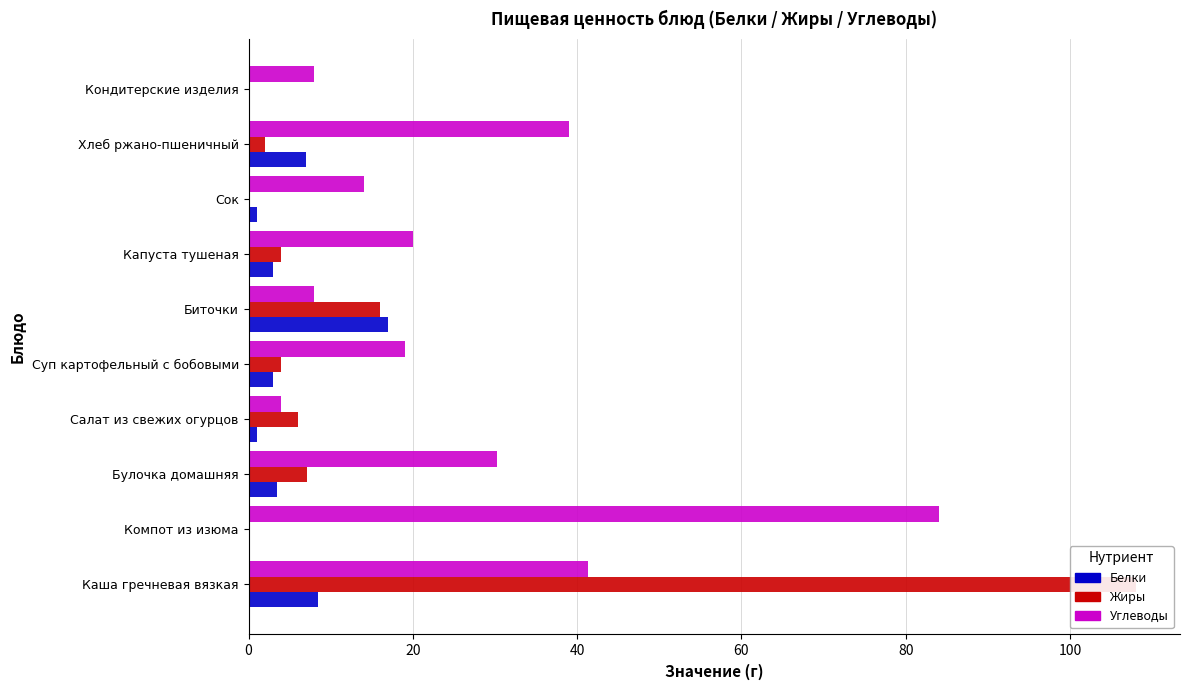

List the series in order of their overall mean, lowest first.

Белки, Жиры, Углеводы